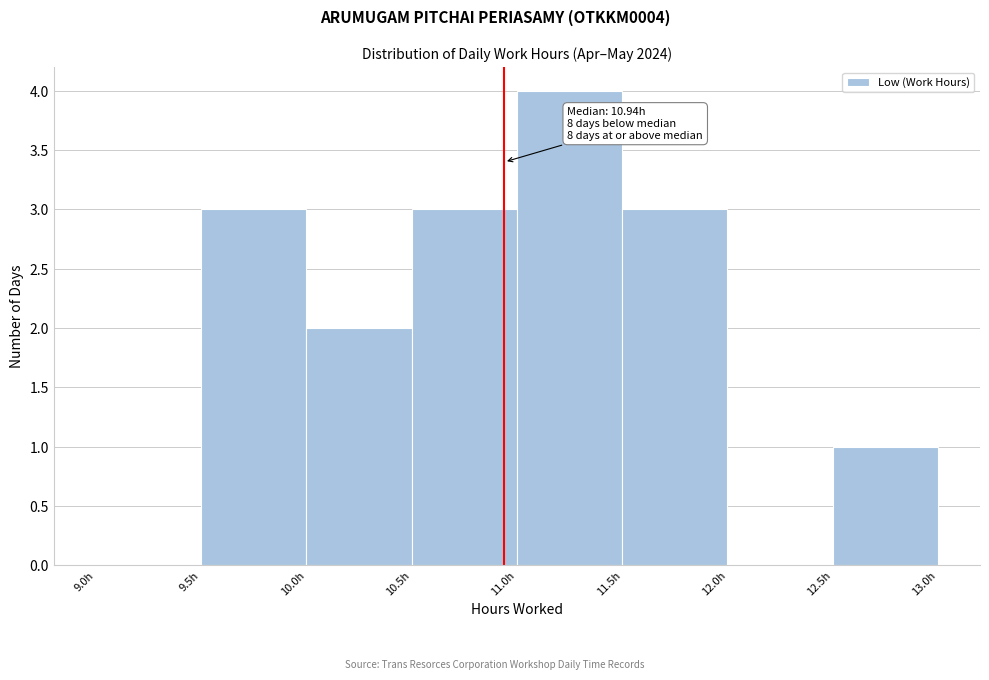

Over which range of the x-axis is the bar tallest?

11.0 to 11.5